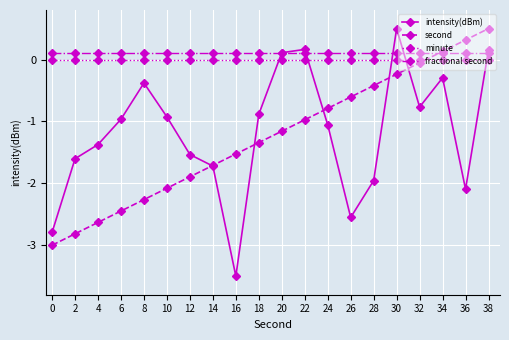

Which category has the lowest value in the intensity(dBm) series?

16